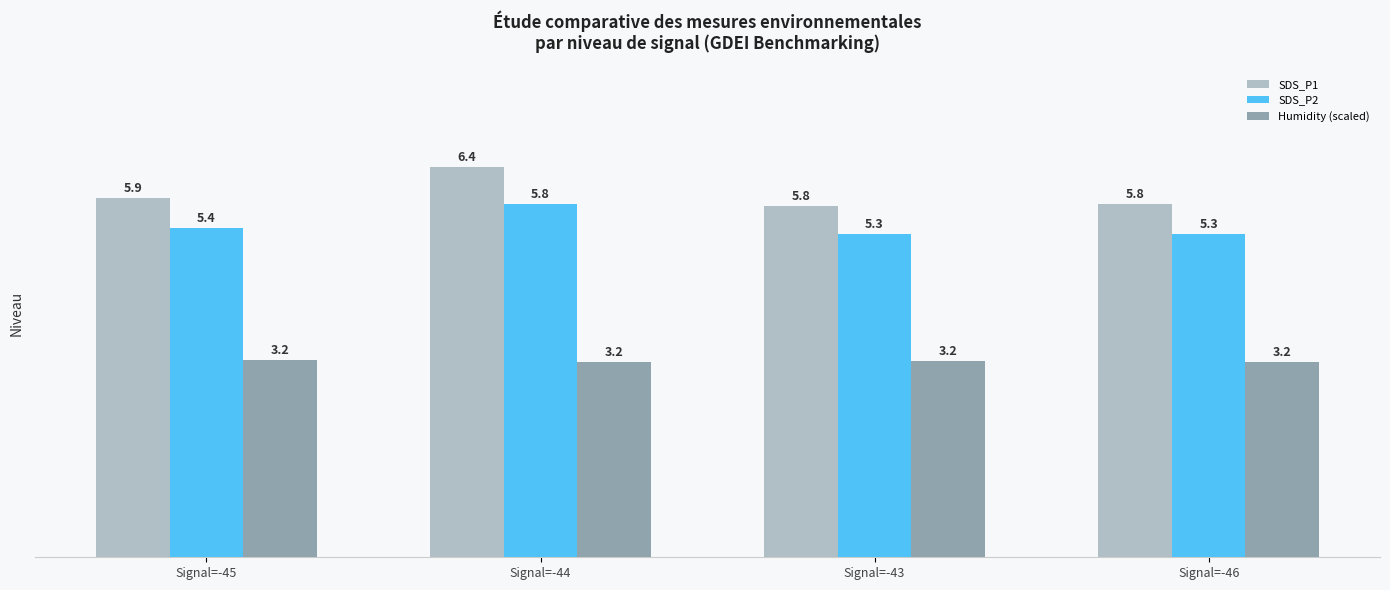

What position from the left is Signal=-45?

1